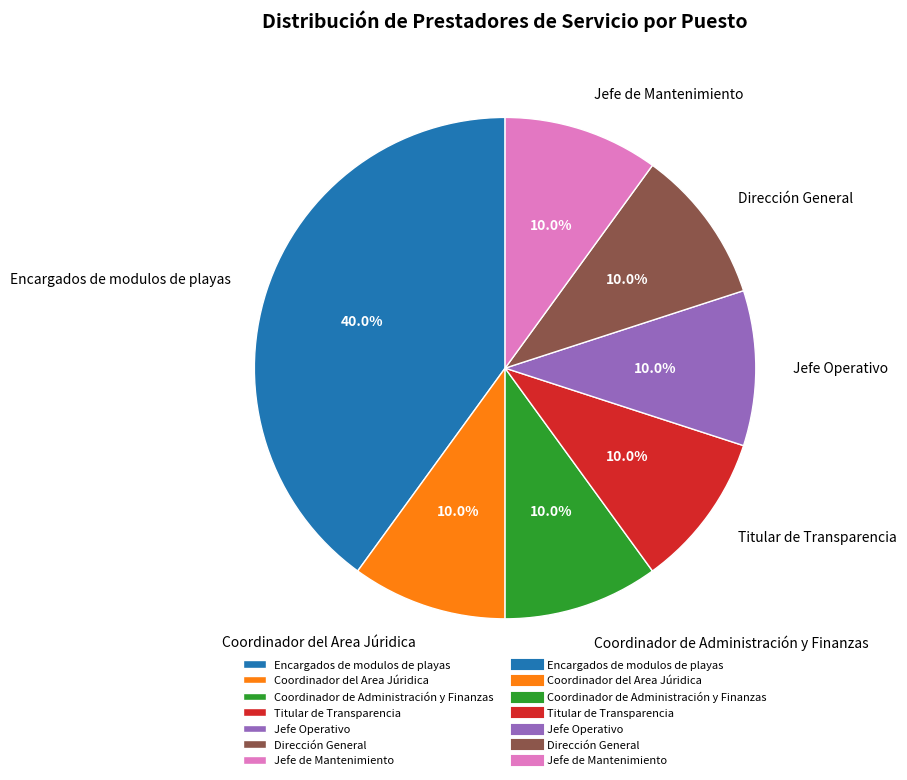

To the nearest percent, what is the difference between the largest and smallest slice percentages?

30%